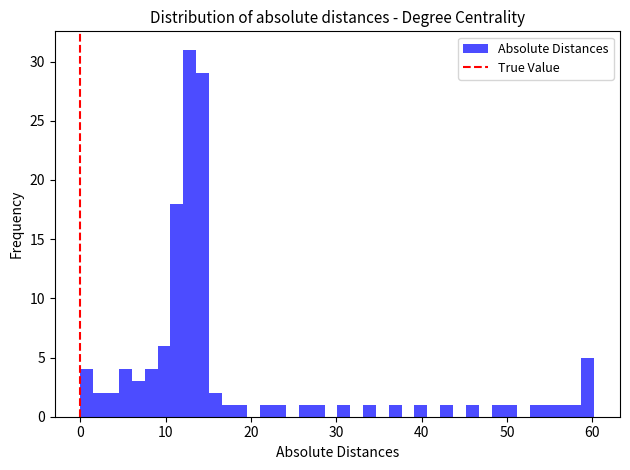

Around what value on the x-axis is the tallest bar? Give the approximate position of its centre, as read against the axis.

13